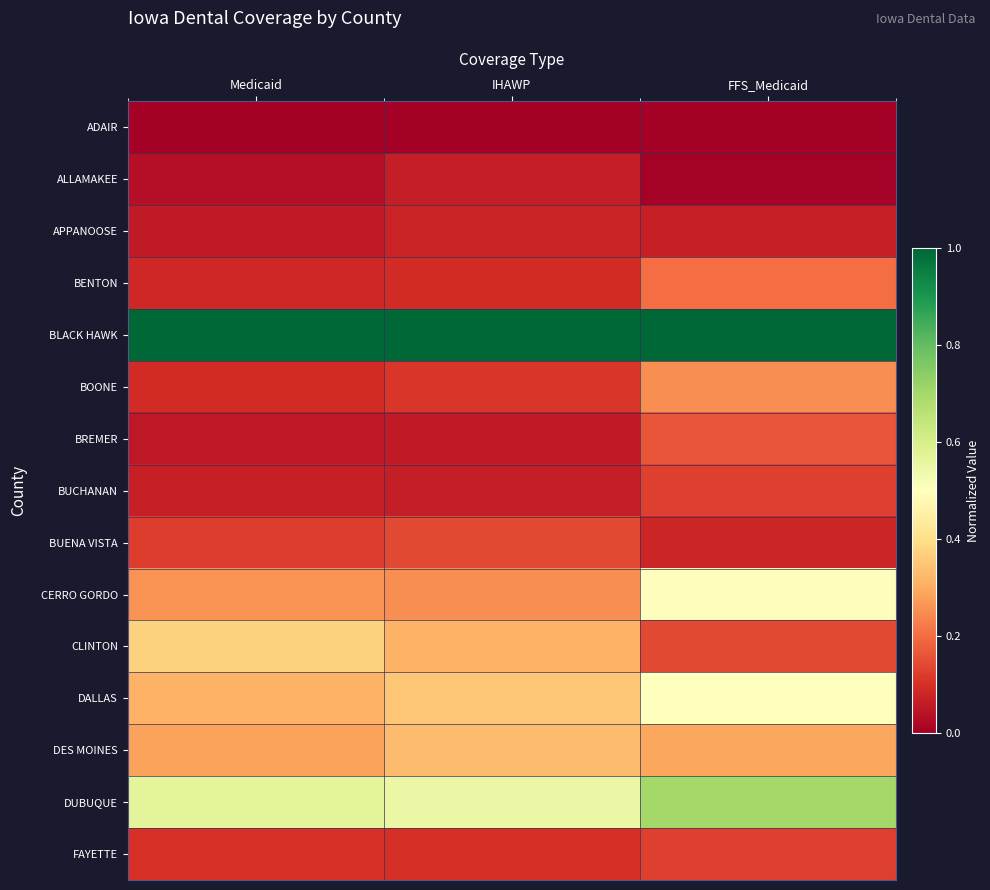

What is the spread (max minus min) of values at FFS_Medicaid?

1.0